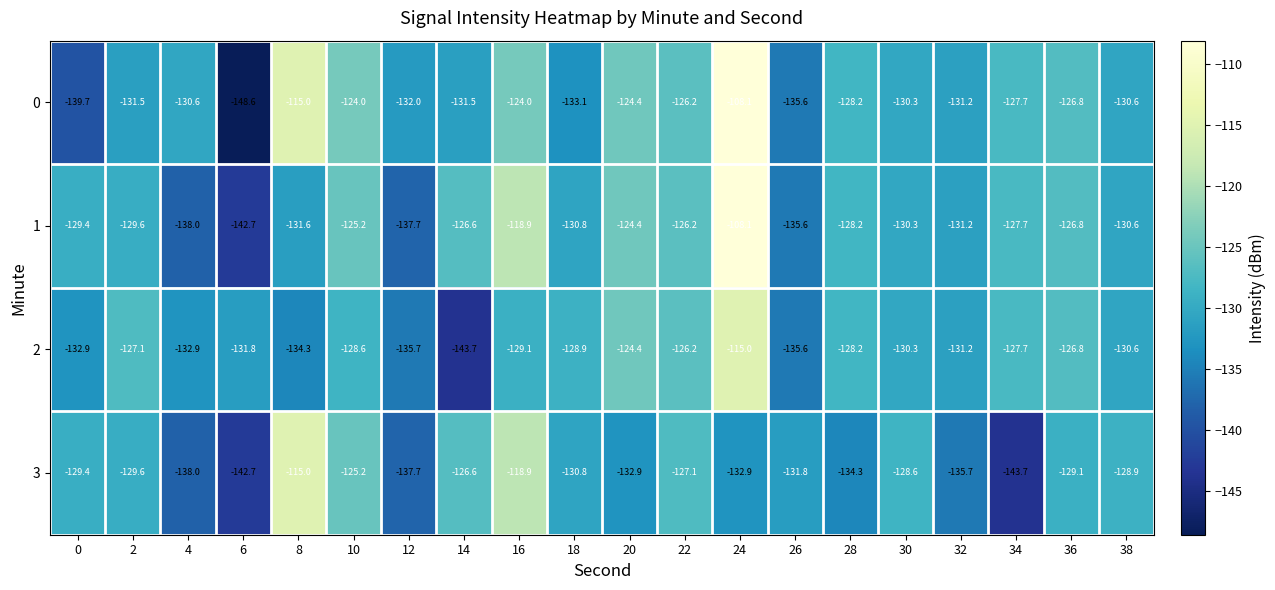

The value of 3 at 26 is -131.8. True or false?

True